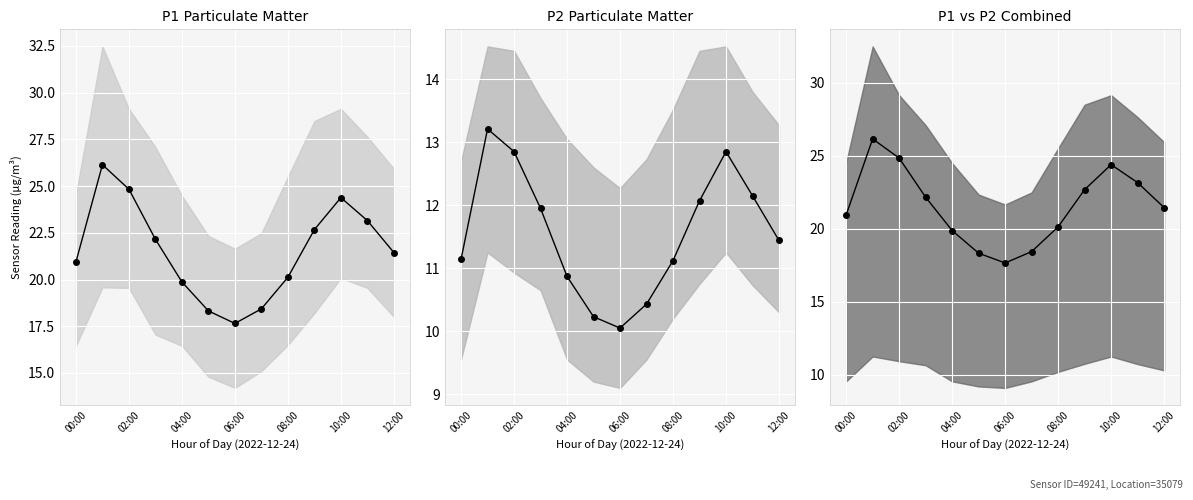

What is the total value across all series at 10:00?

61.6